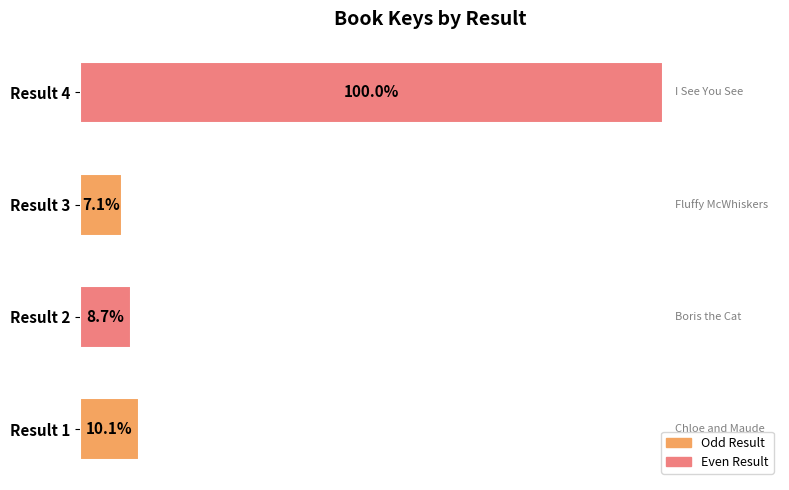

Which has a higher value, Result 4 or Result 3?

Result 4